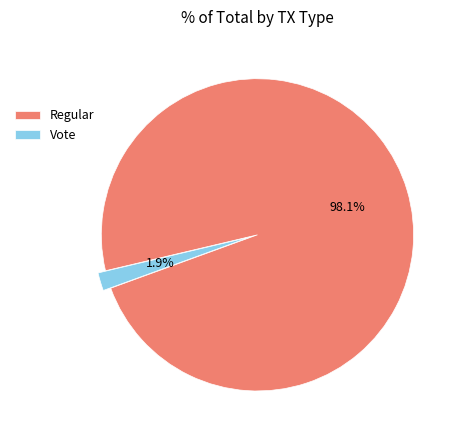

What percentage is the Regular slice, to the nearest percent?

98%